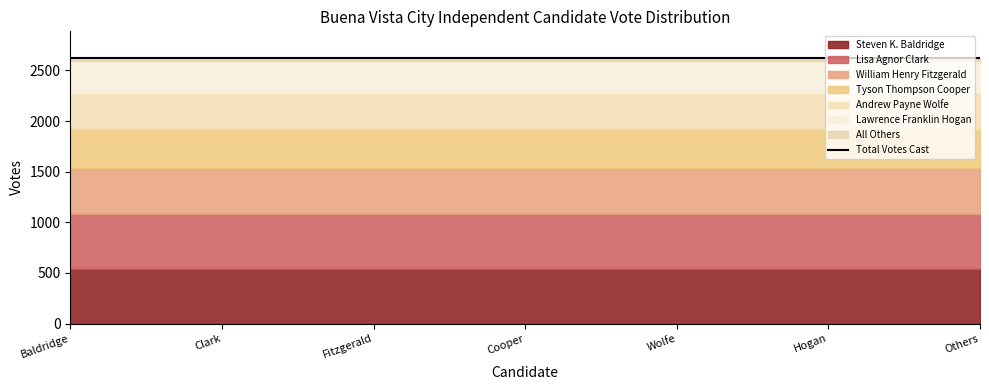

Reading left to right, list all the values displayed in this chart.

votes=544	1=534	2=454	3=393	4=354	5=315	6=30